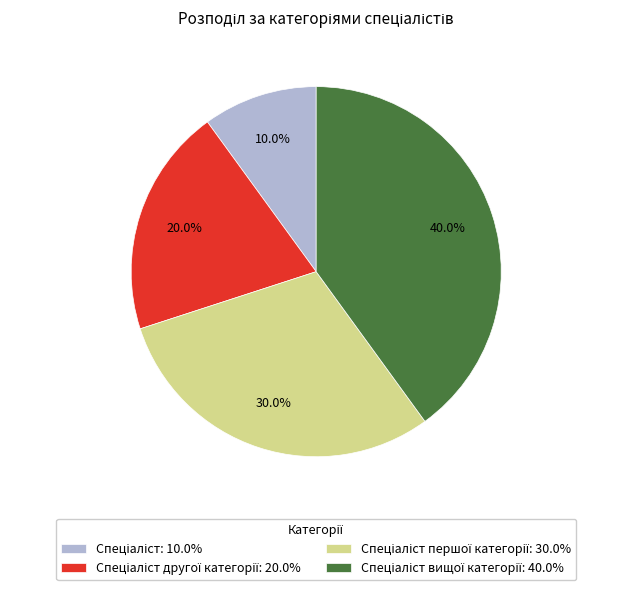

Is there any slice that represents more than half of the pie?

No